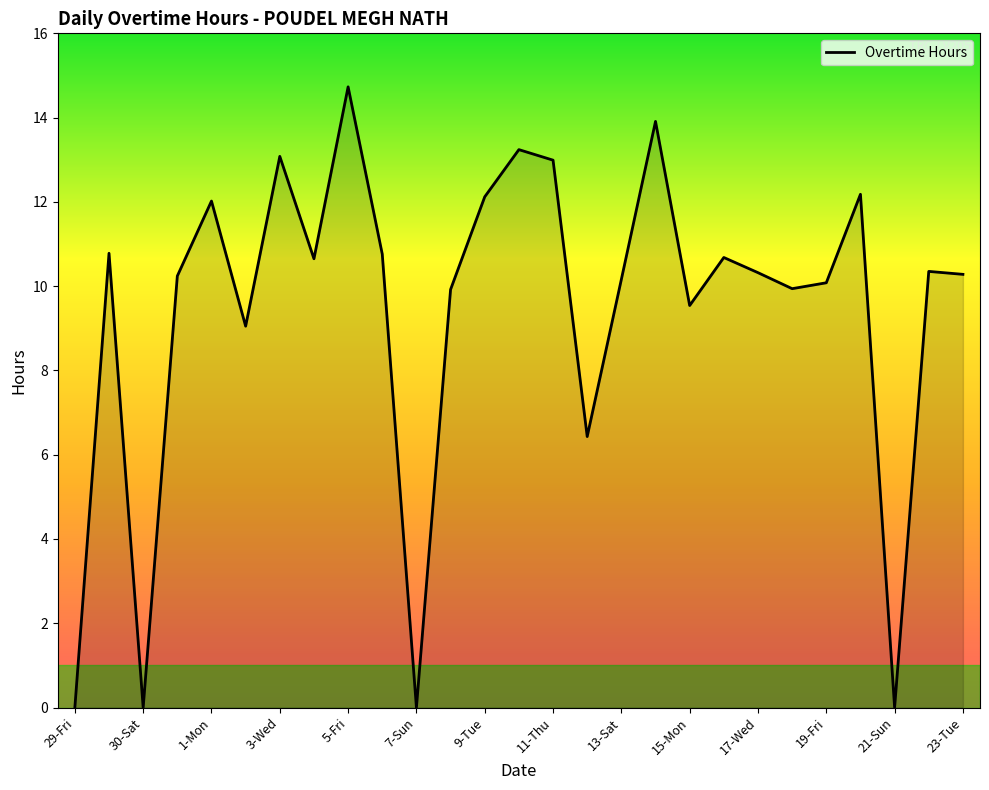

What is the difference between the maximum and minimum values?

14.7